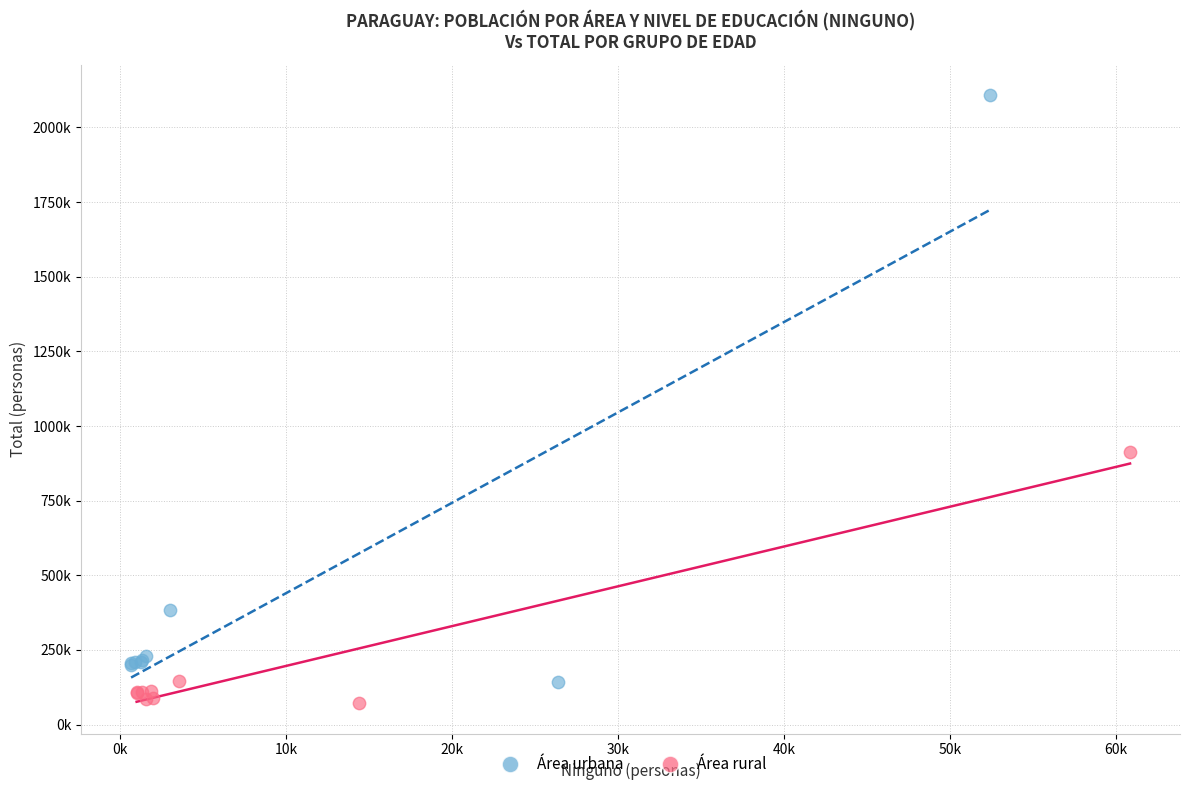

What are all the series names shown in the legend?

Área urbana, Área rural